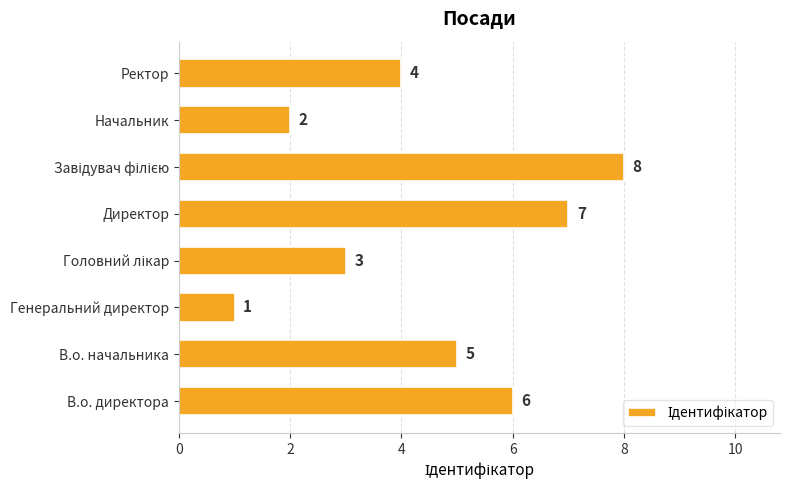

Does the chart contain any negative values?

No